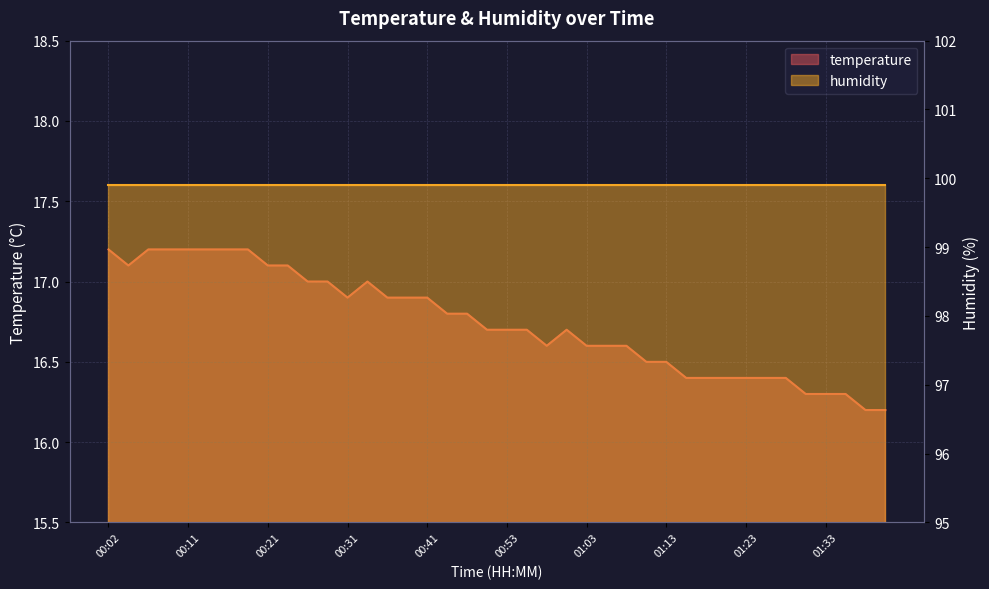

Reading left to right, transcribe all the data shown in this chart.

00:02=17.2	00:04=17.1	00:07=17.2	00:09=17.2	00:11=17.2	00:14=17.2	00:16=17.2	00:19=17.2	00:21=17.1	00:24=17.1	00:26=17.0	00:29=17.0	00:31=16.9	00:33=17.0	00:36=16.9	00:38=16.9	00:41=16.9	00:43=16.8	00:48=16.8	00:51=16.7	00:53=16.7	00:56=16.7	00:58=16.6	01:00=16.7	01:03=16.6	01:05=16.6	01:08=16.6	01:10=16.5	01:13=16.5	01:15=16.4	01:18=16.4	01:20=16.4	01:23=16.4	01:25=16.4	01:28=16.4	01:30=16.3	01:33=16.3	01:35=16.3	01:38=16.2	01:40=16.2